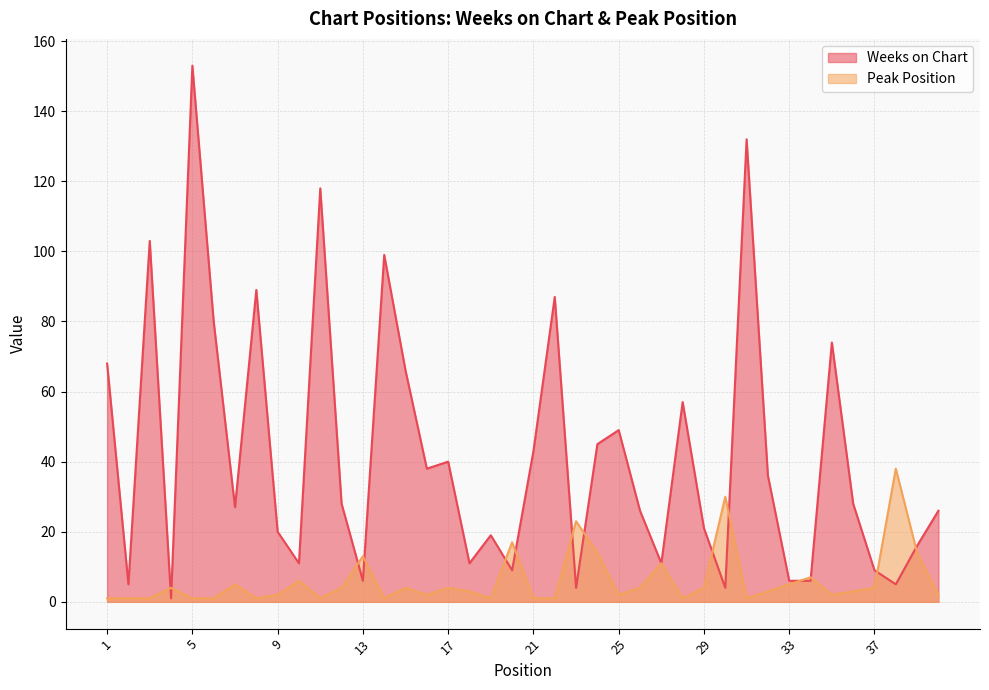

Which has a higher value, 21 or 7?

21